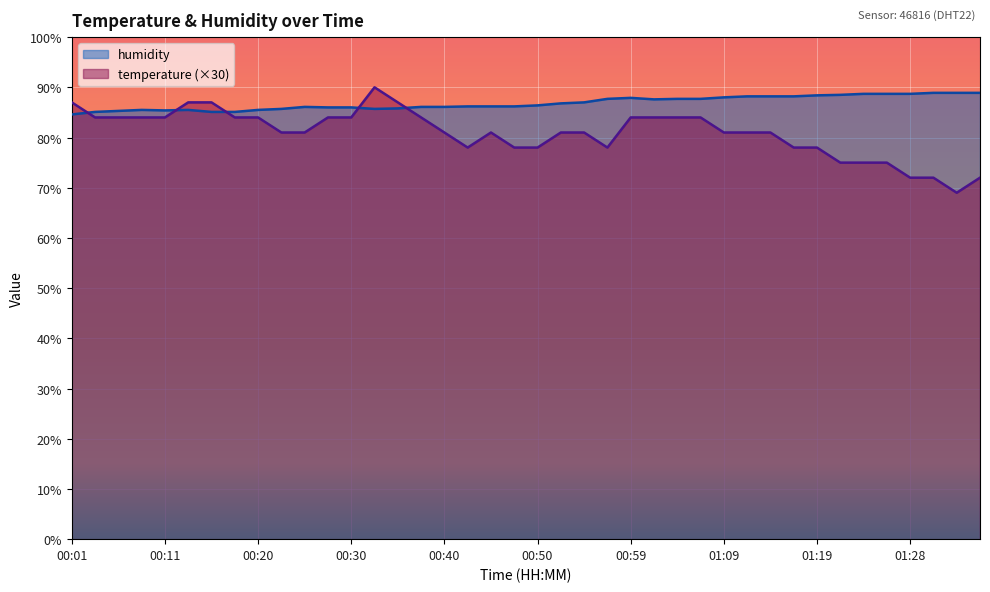

Reading left to right, transcribe all the data shown in this chart.

temperature: 00:01=87.0	00:03=84.0	00:06=84.0	00:08=84.0	00:11=84.0	00:13=87.0	00:16=87.0	00:18=84.0	00:20=84.0	00:23=81.0	00:25=81.0	00:28=84.0	00:30=84.0	00:33=90.0	00:35=87.0	00:37=84.0	00:40=81.0	00:42=78.0	00:45=81.0	00:47=78.0	00:50=78.0	00:52=81.0	00:54=81.0	00:57=78.0	00:59=84.0	01:02=84.0	01:04=84.0	01:07=84.0	01:09=81.0	01:11=81.0	01:14=81.0	01:16=78.0	01:19=78.0	01:21=75.0	01:24=75.0	01:26=75.0	01:28=72.0	01:31=72.0	01:33=69.0	01:36=72.0
humidity: 00:01=84.6	00:03=85.1	00:06=85.3	00:08=85.5	00:11=85.4	00:13=85.5	00:16=85.1	00:18=85.1	00:20=85.5	00:23=85.7	00:25=86.1	00:28=86.0	00:30=86.0	00:33=85.7	00:35=85.8	00:37=86.1	00:40=86.1	00:42=86.2	00:45=86.2	00:47=86.2	00:50=86.4	00:52=86.8	00:54=87.0	00:57=87.7	00:59=87.9	01:02=87.6	01:04=87.7	01:07=87.7	01:09=88.0	01:11=88.2	01:14=88.2	01:16=88.2	01:19=88.4	01:21=88.5	01:24=88.7	01:26=88.7	01:28=88.7	01:31=88.9	01:33=88.9	01:36=88.9